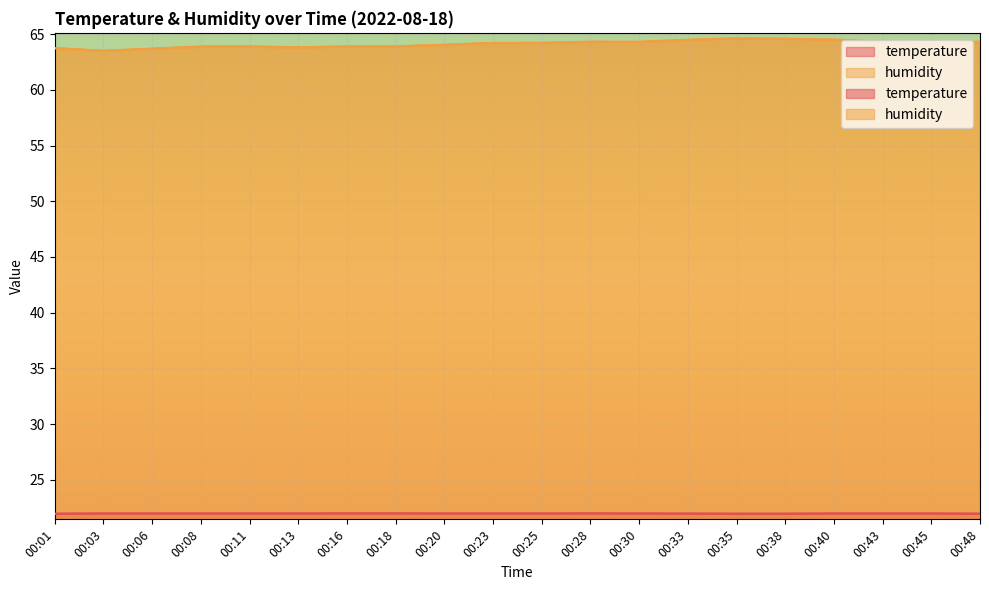

Reading left to right, transcribe all the data shown in this chart.

temperature: 00:01=21.9	00:03=22.0	00:06=22.0	00:08=22.0	00:11=22.0	00:13=22.0	00:16=22.0	00:18=22.0	00:20=22.0	00:23=22.0	00:25=22.0	00:28=22.0	00:30=22.0	00:33=22.0	00:35=21.9	00:38=21.9	00:40=22.0	00:43=22.0	00:45=22.0	00:48=21.9
humidity: 00:01=63.7	00:03=63.5	00:06=63.7	00:08=63.9	00:11=63.9	00:13=63.8	00:16=63.9	00:18=63.9	00:20=64.0	00:23=64.2	00:25=64.2	00:28=64.3	00:30=64.3	00:33=64.5	00:35=64.6	00:38=64.6	00:40=64.5	00:43=64.3	00:45=64.1	00:48=64.3